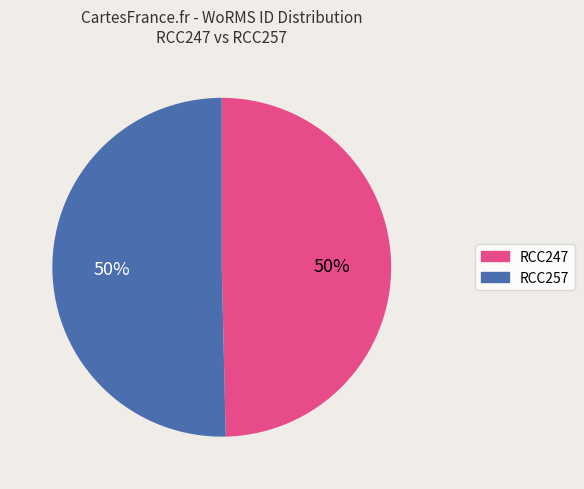

Is the sum of RCC257 and RCC247 greater than half?

Yes